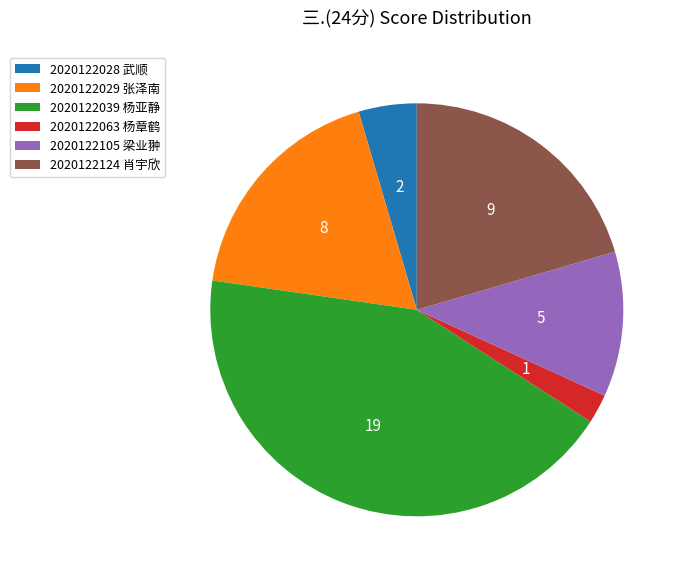

Which slice is the smallest?

2020122063 杨章鹤